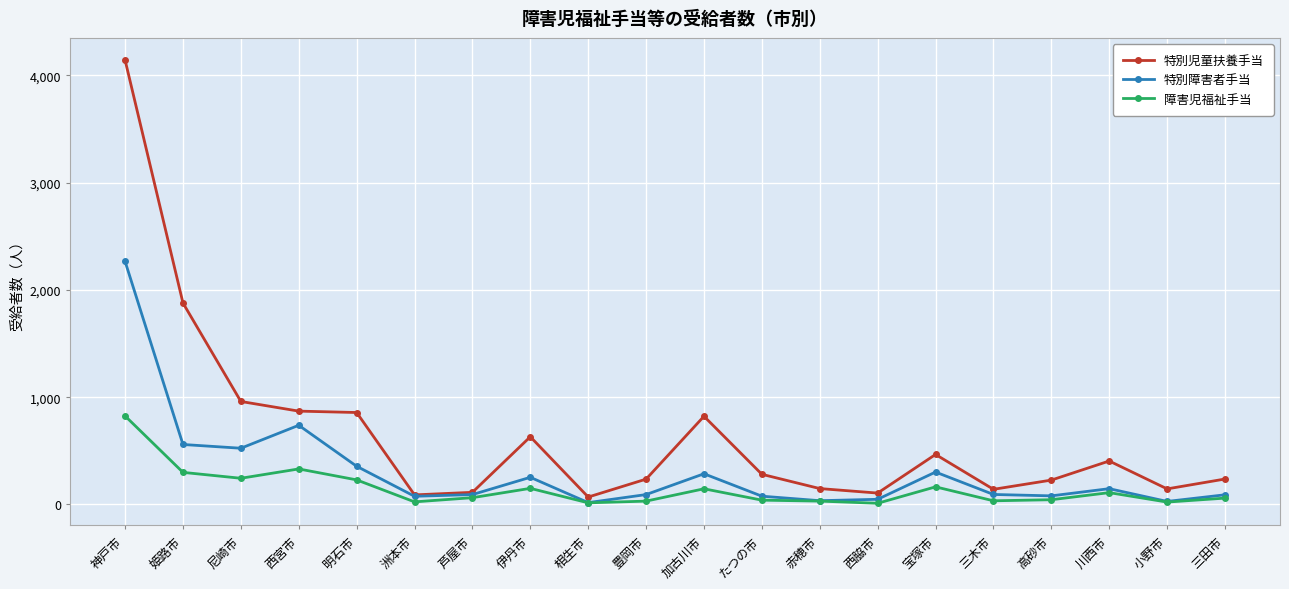

What is the difference between the maximum and minimum values in the 障害児福祉手当 series?

814